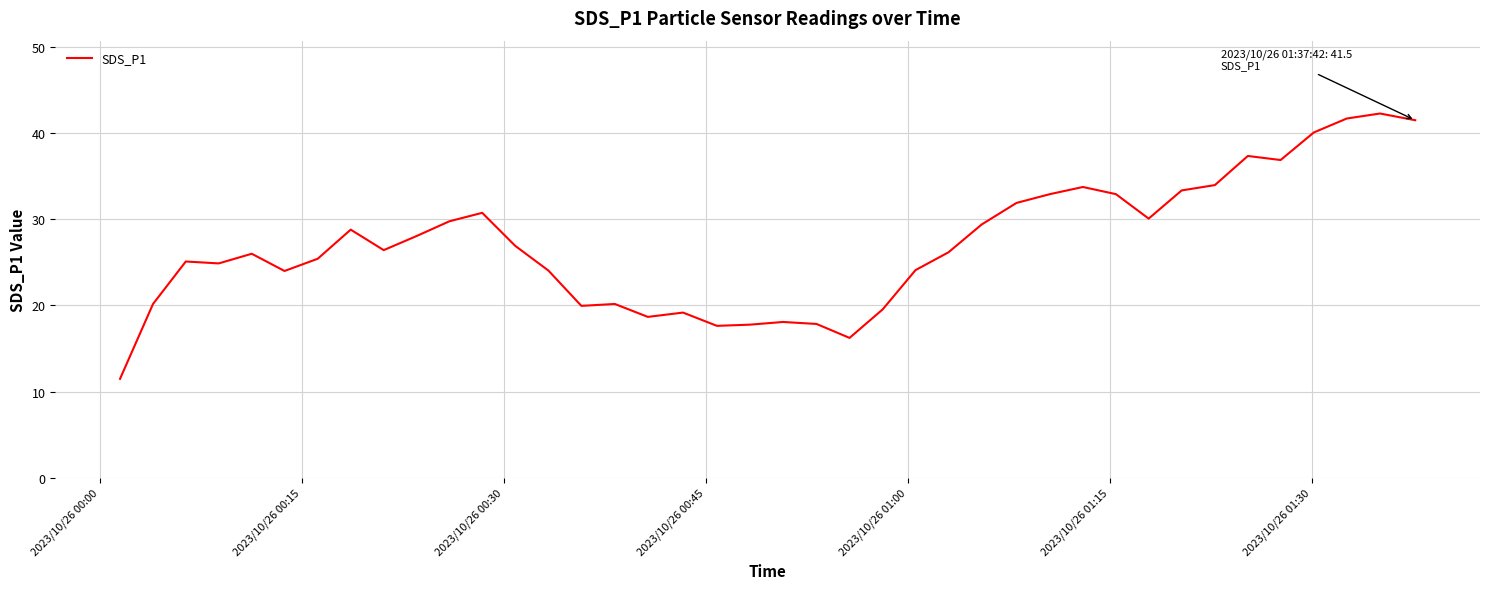

What is the maximum value shown in the chart?

42.3